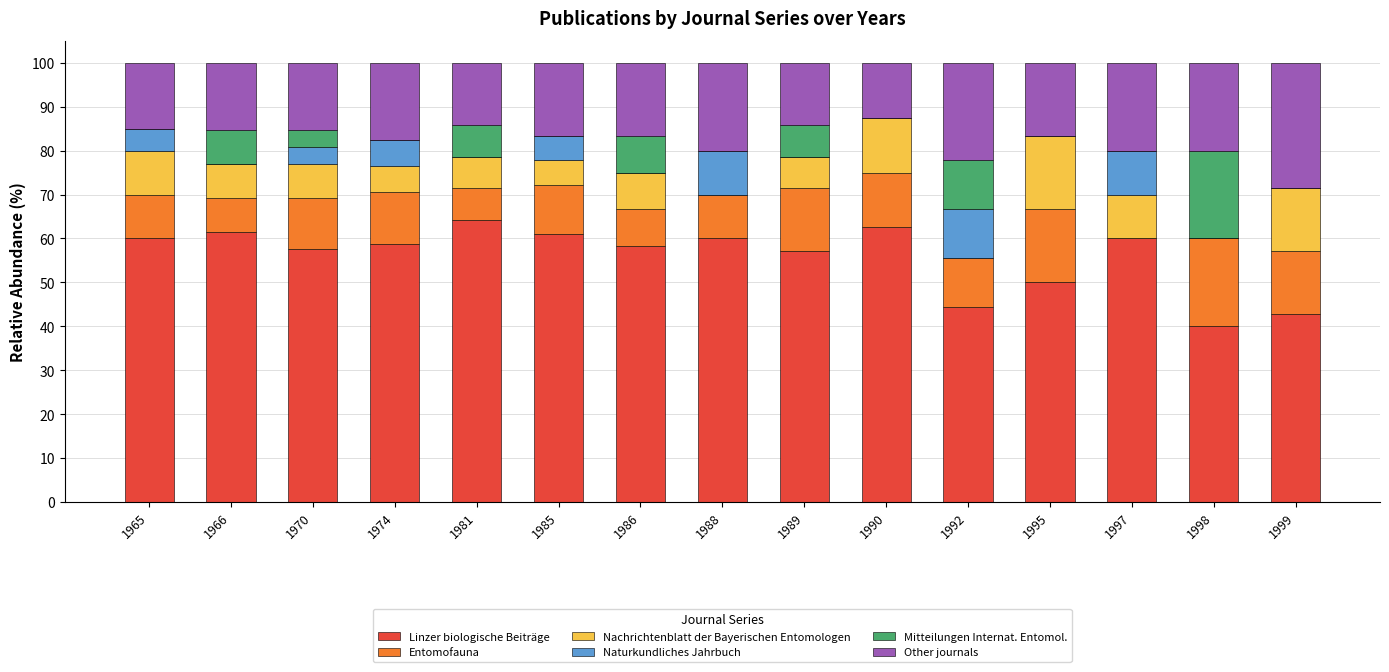

At which label is Linzer biologische Beiträge closest to 52?

1995